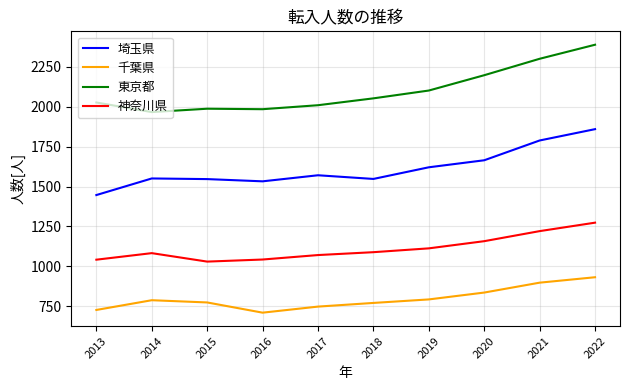

Does the chart display data point markers on the line(s)?

No